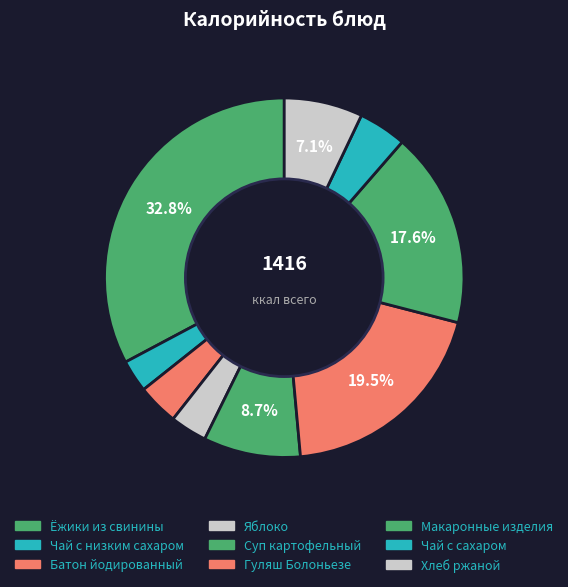

How many segments does this pie chart have?

9